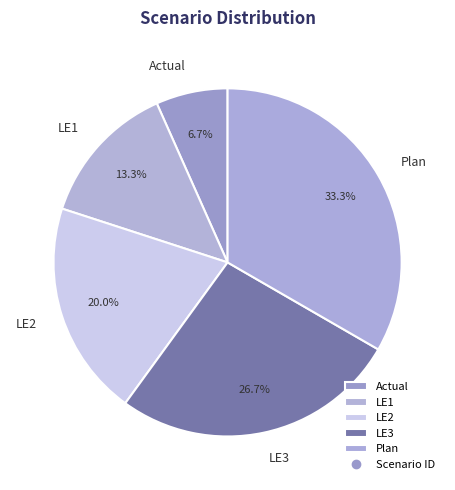

Rank the categories by value from lowest to highest.

Actual, LE1, LE2, LE3, Plan